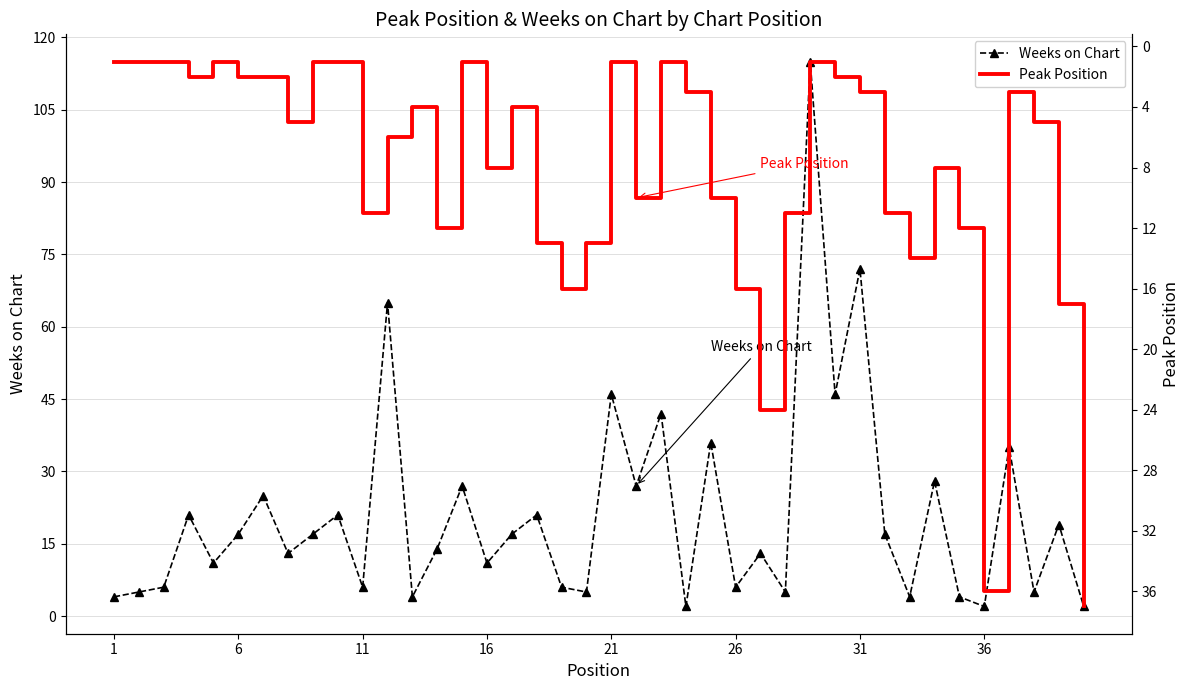

At how many categories does at least one series exceed 12?

29